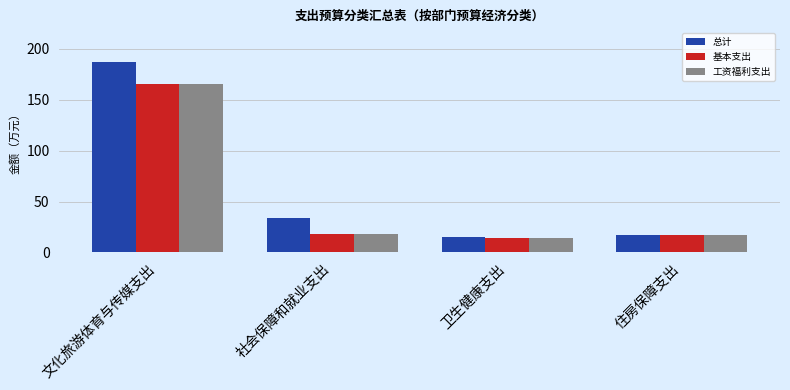

What position from the right is 卫生健康支出?

2